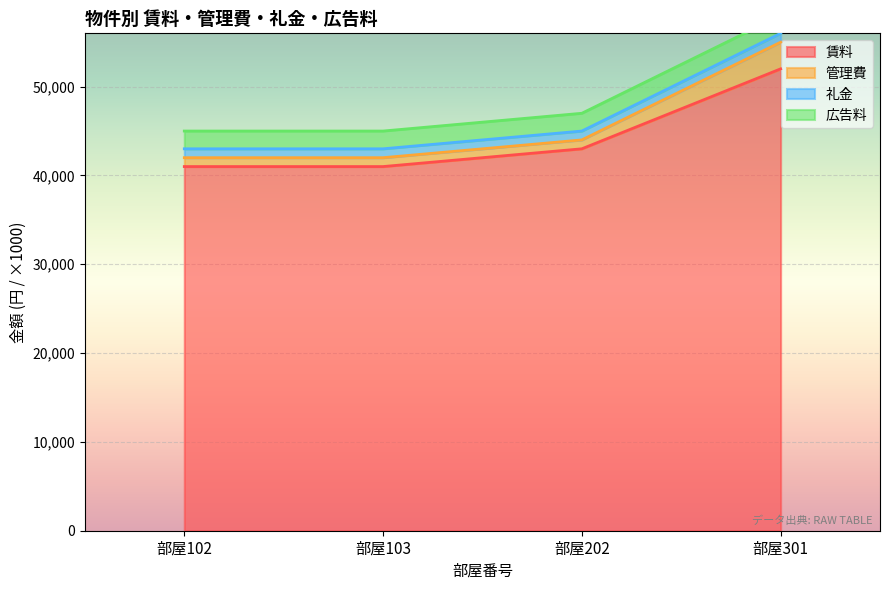

What is the maximum value shown in the chart?

55000